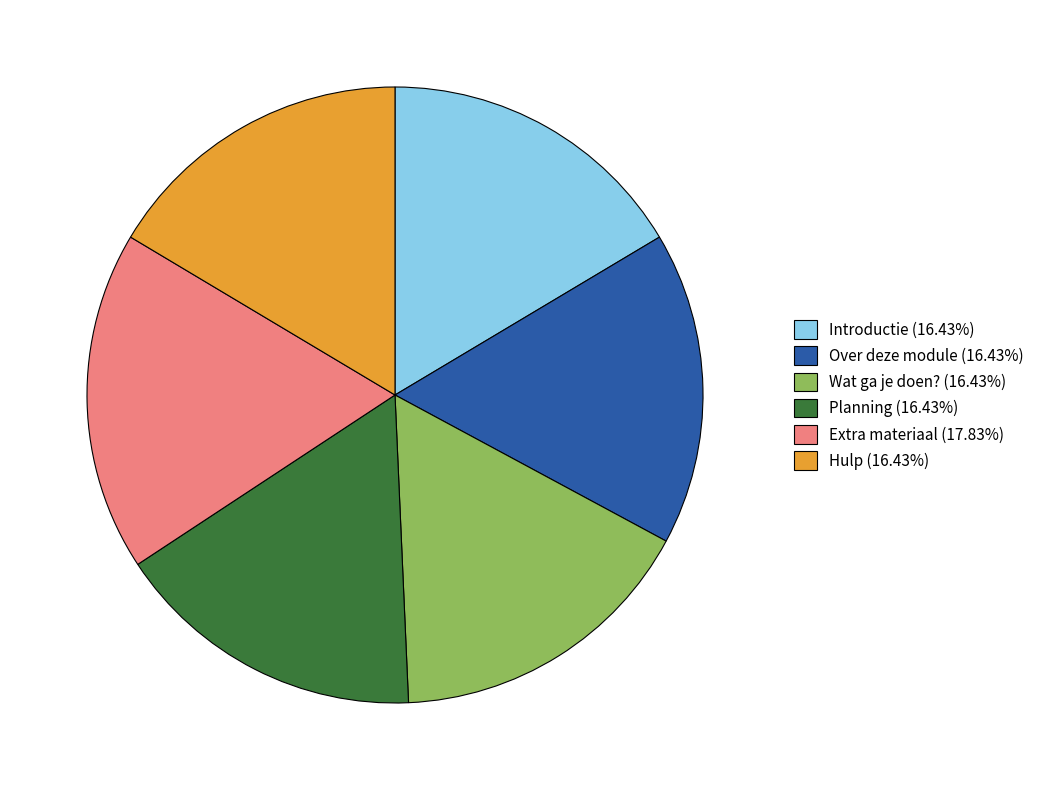

Approximately how many times larger is the value at Planning compared to Wat ga je doen??

1.0